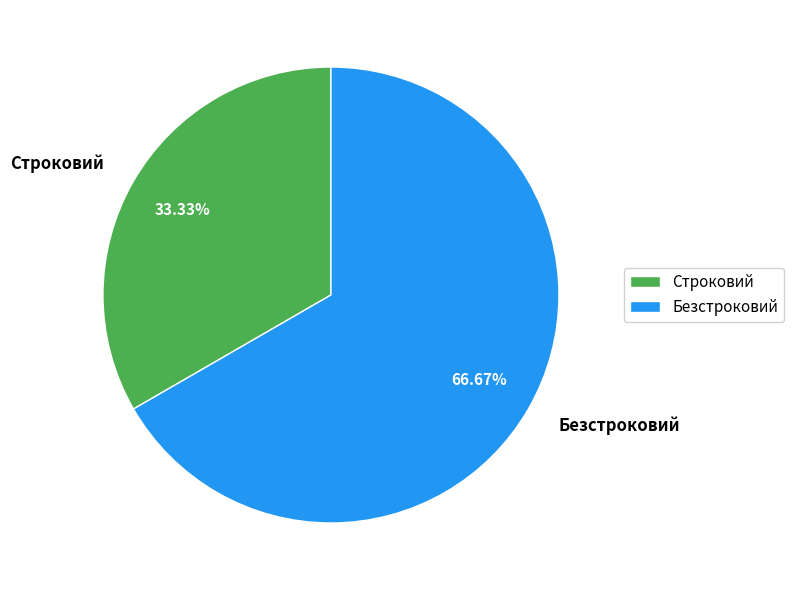

Combined, do Безстроковий and Строковий account for over 50%?

Yes